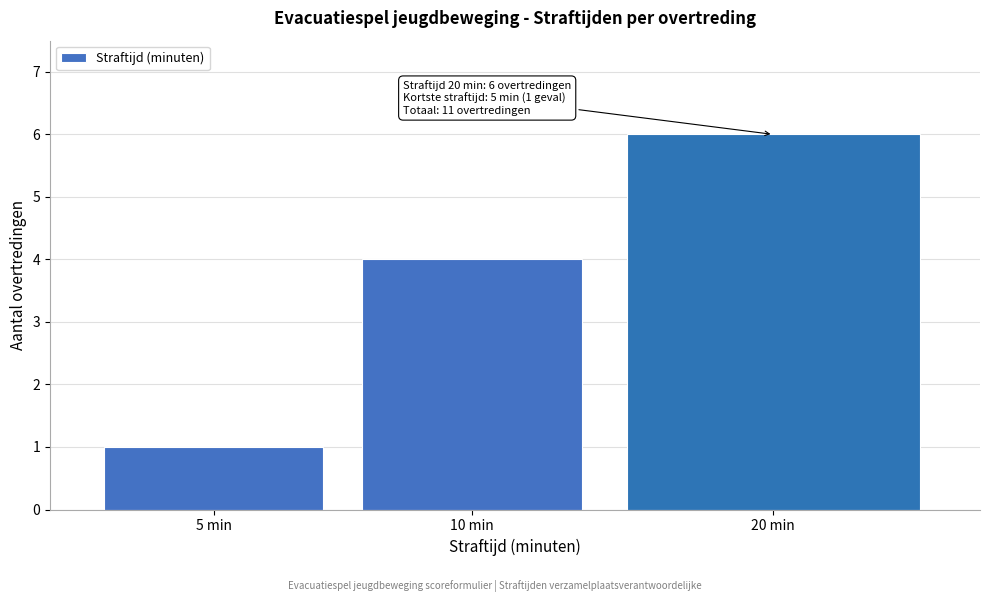

Reading left to right, transcribe all the data shown in this chart.

5 min=1	10 min=4	20 min=6